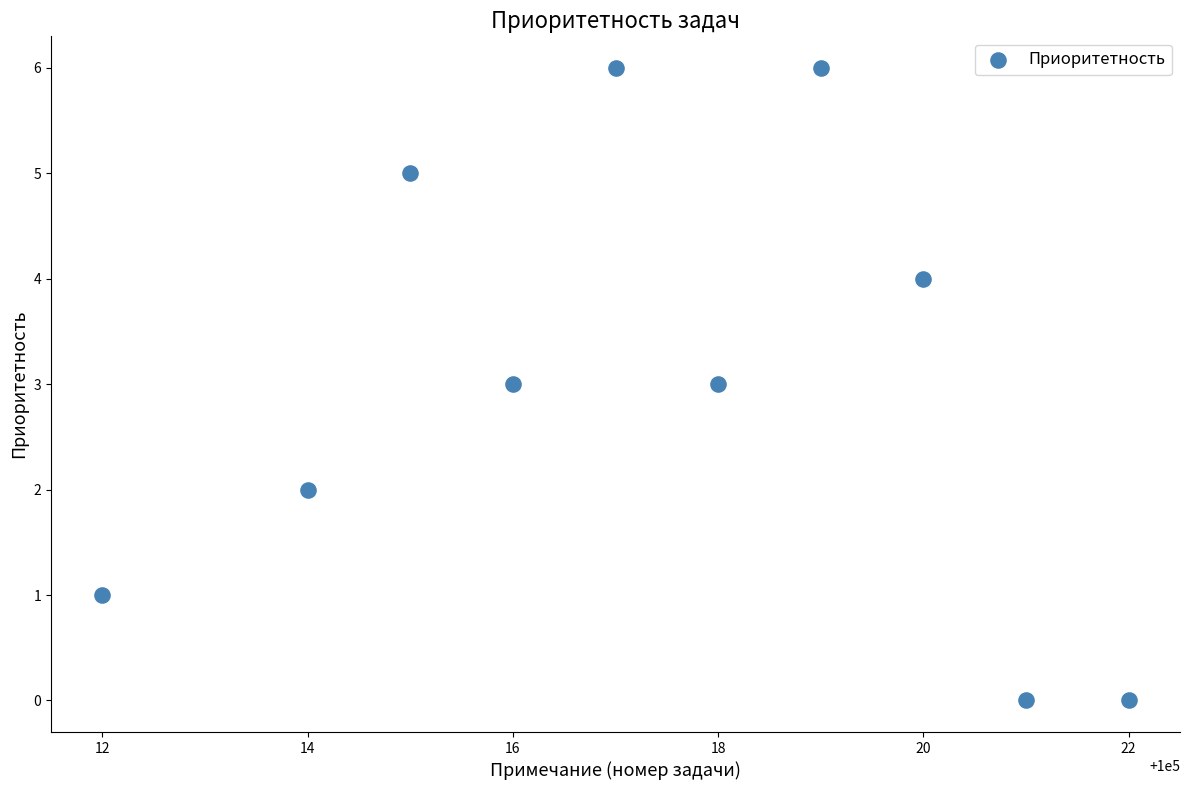

What is the average Y value?

3